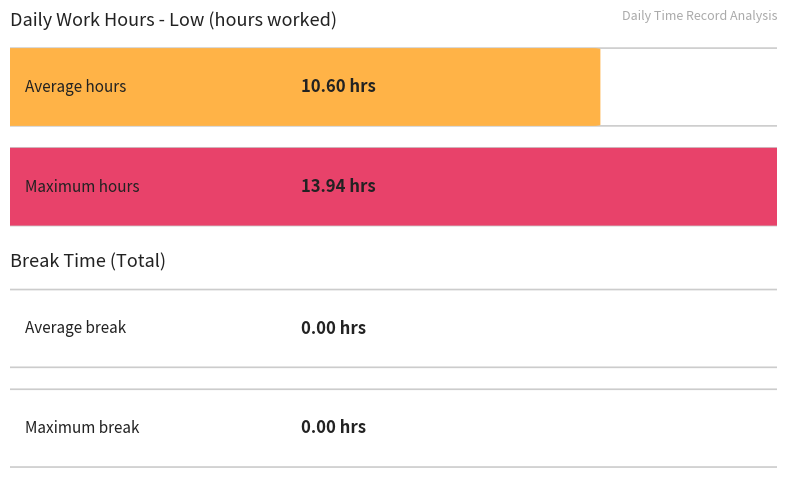

How many bars are there in each group?

2